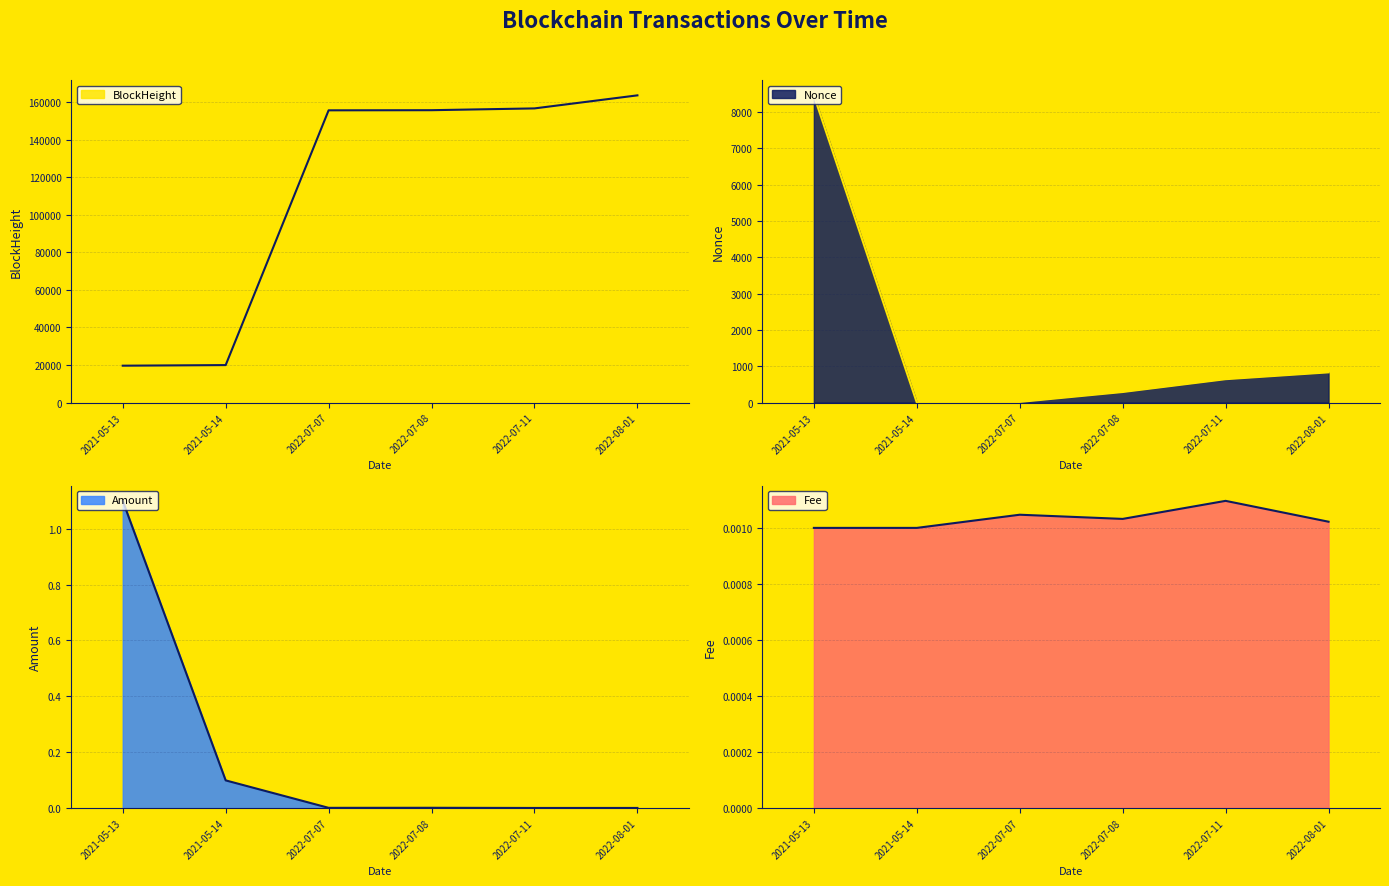

What is the highest value of the Nonce line series?

8454.0